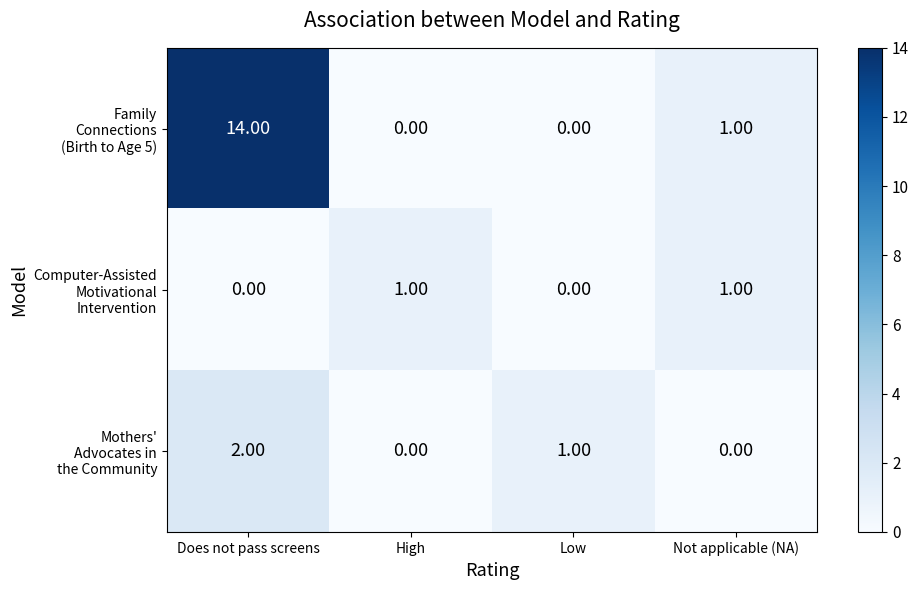

At which category is the sum across all series the highest?

Does not pass screens